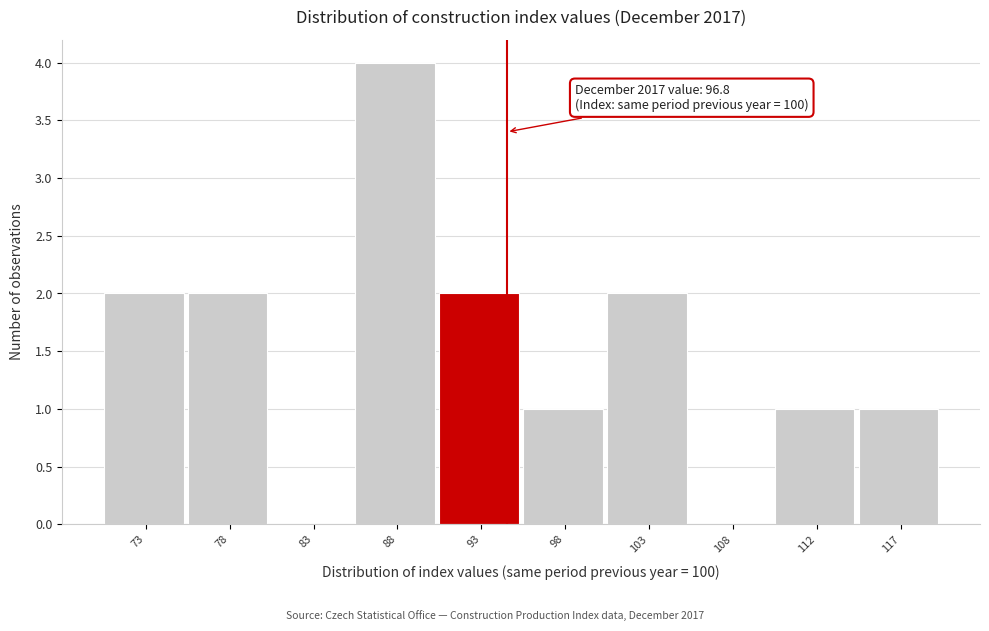

Reading left to right, what are all the values shown in this chart?

73=2	78=2	83=0	88=4	93=2	98=1	103=2	108=0	112=1	117=1